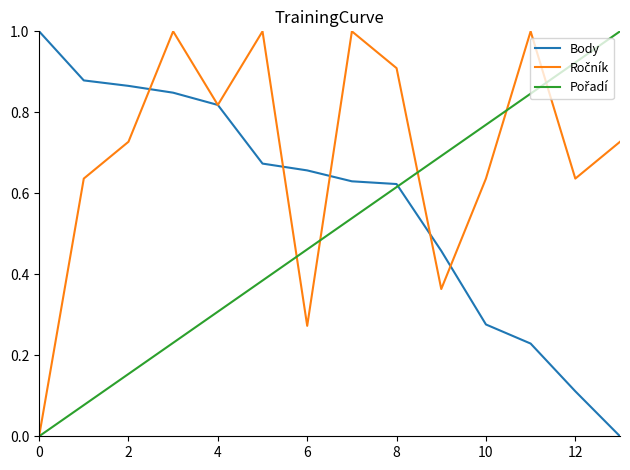

What is the greatest value displayed?

1.0